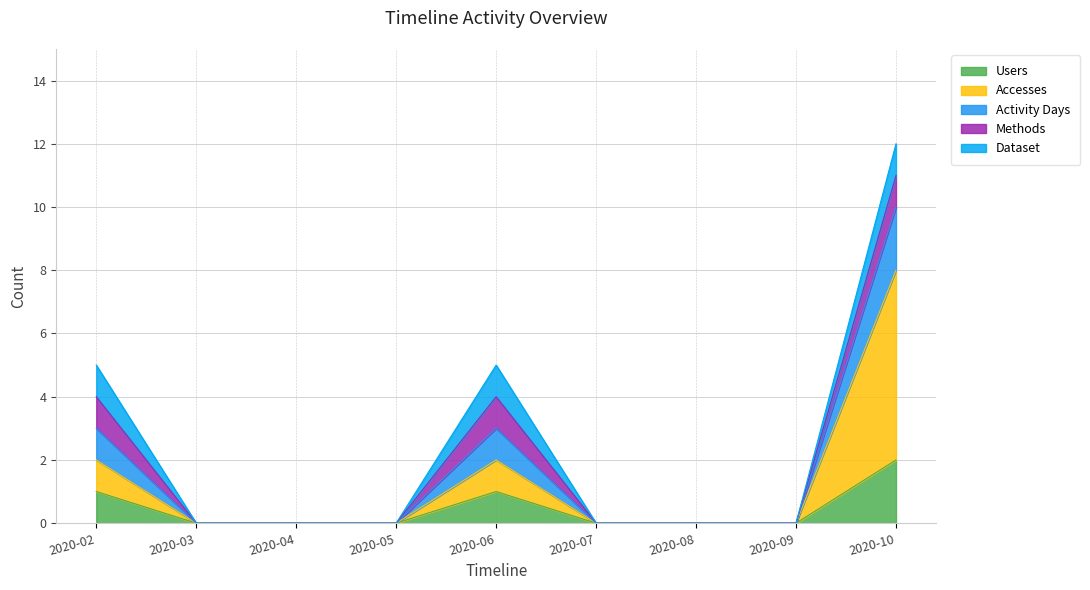

True or false: Activity Days and Users cross at least once.

False